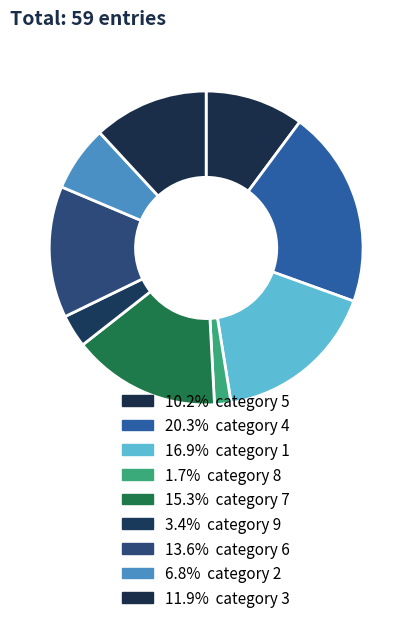

How many slices are in this pie chart?

9